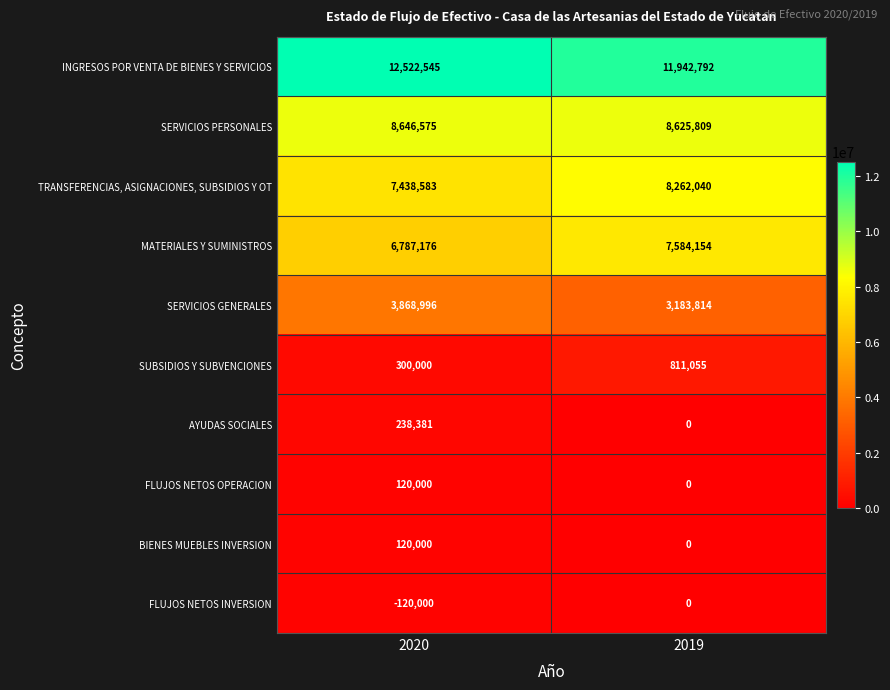

What is the greatest value displayed?

12522545